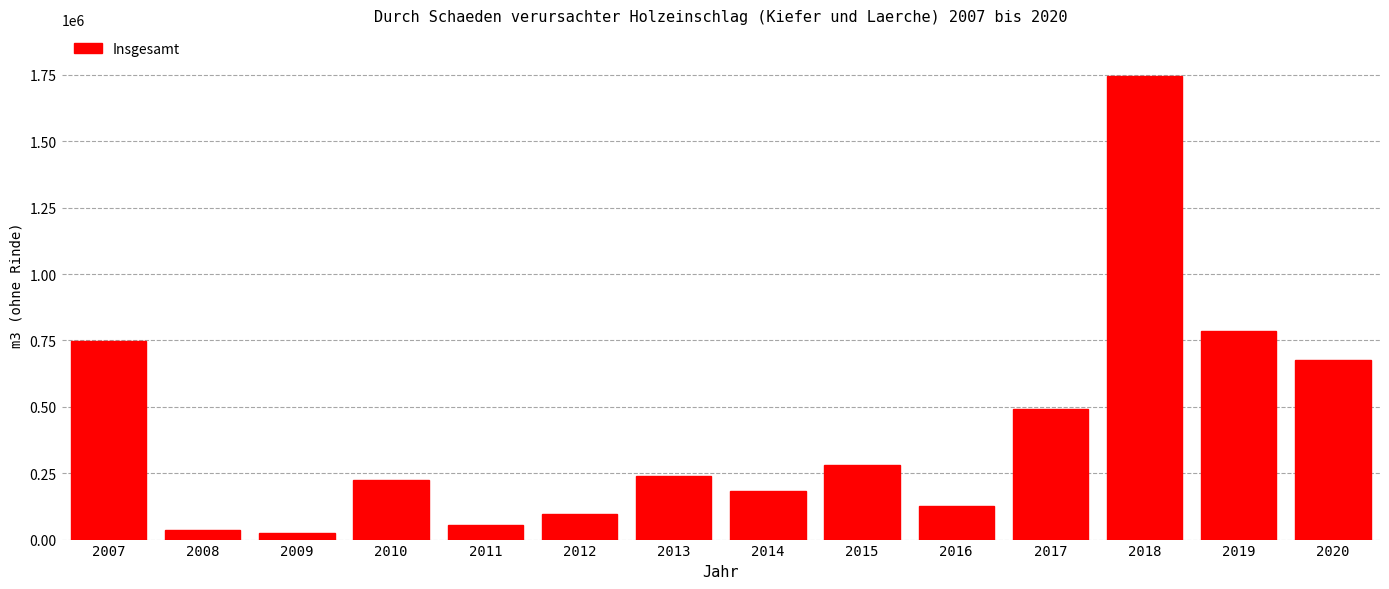

Reading left to right, what are all the values shown in this chart?

747242.0	34962.0	26442.0	225077.0	56476.7	95925.0	237717.1	183048.2	279491.0	126996.8	493060.7	1746848.9	786666.7	676300.0